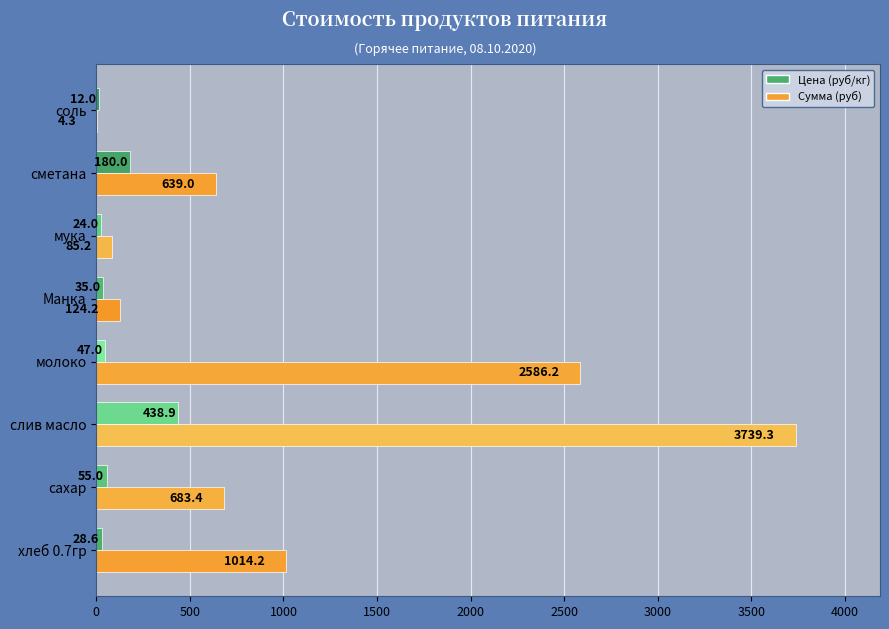

How many data points in Сумма (руб) are above 683?

4